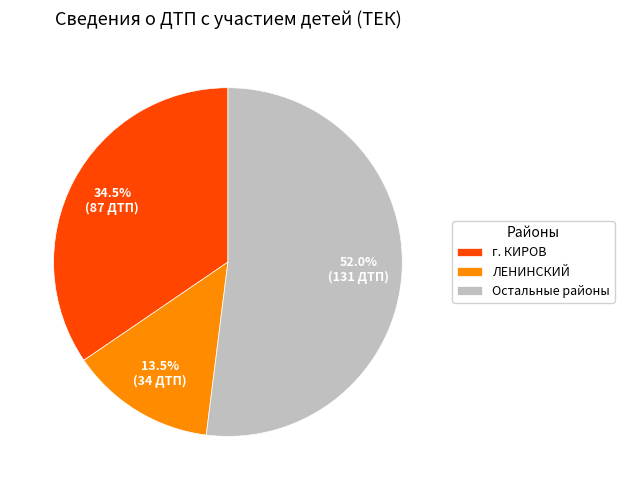

Between ЛЕНИНСКИЙ and Остальные районы, which is larger?

Остальные районы